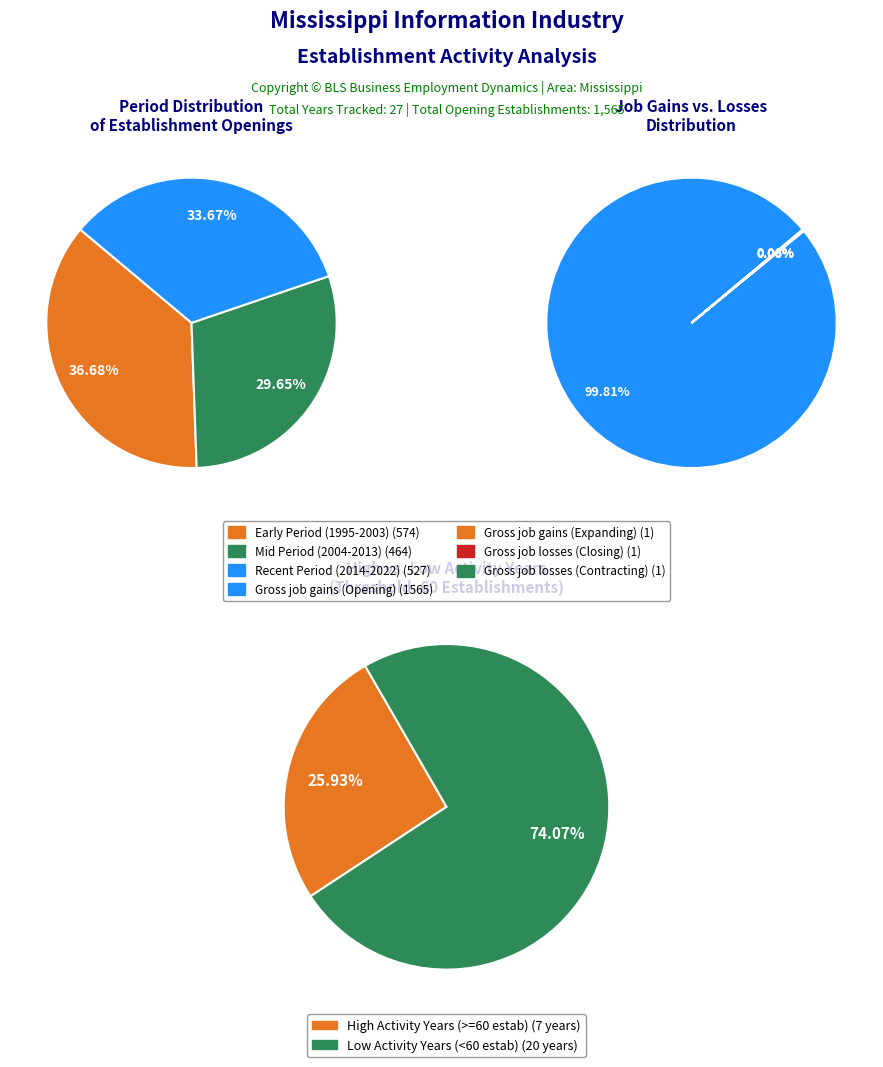

Is the sum of 2 and 8 greater than half?

No